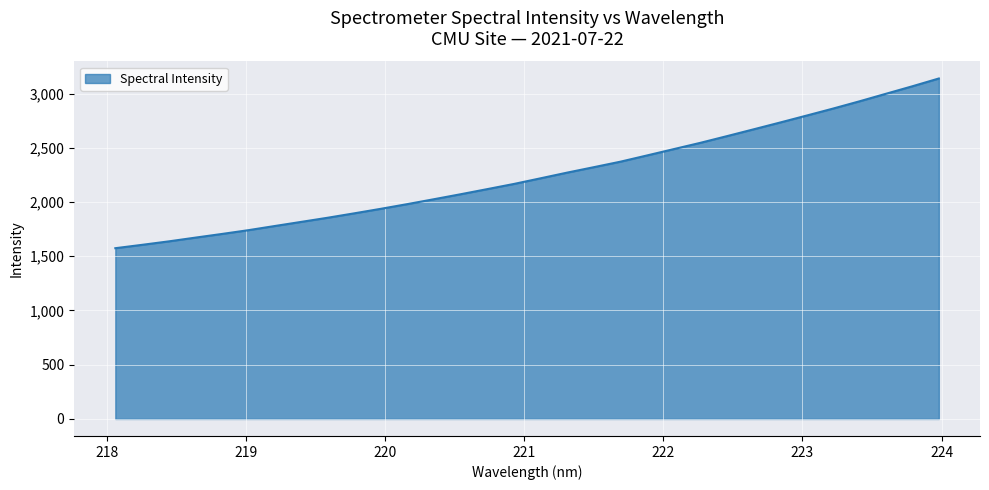

How many values exceed 2218?

16